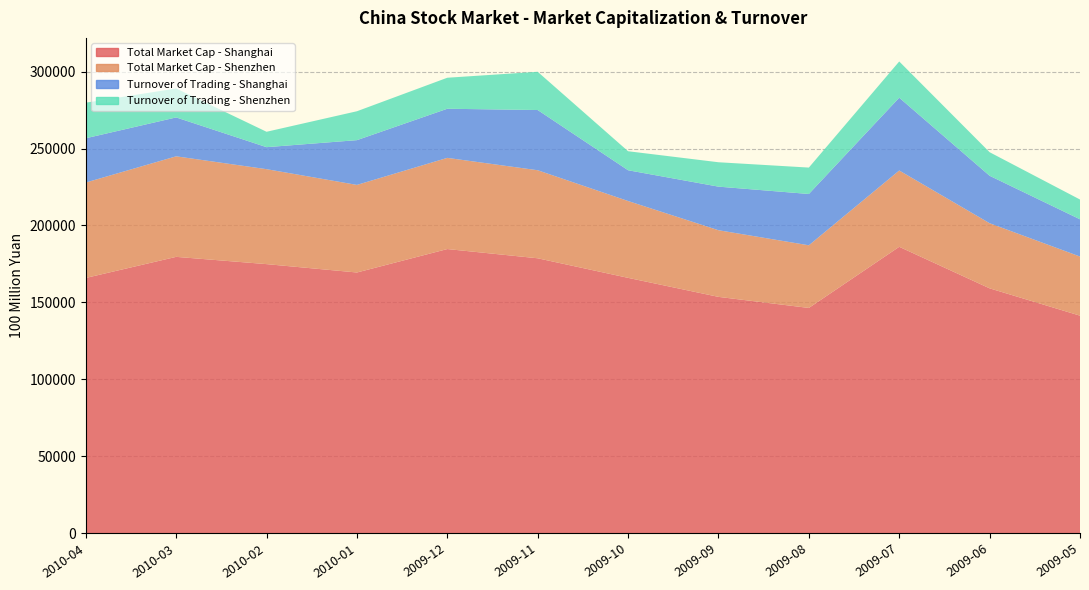

Reading left to right, extract all data points from this chart.

Total Market Cap - Shanghai: 165861.0	179578.6	174852.6	169410.8	184655.2	178652.4	165927.4	153562.1	146363.2	186119.3	159107.7	141337.4
Total Market Cap - Shenzhen: 62044.5	65374.0	61744.4	56950.8	59283.9	57250.6	49964.6	43339.6	40732.2	49615.6	42340.4	38449.3
Turnover of Trading - Shanghai: 28788.1	25294.3	14307.4	29105.3	31950.0	39150.9	20003.6	28334.7	33367.1	47334.8	30859.3	24211.0
Turnover of Trading - Shenzhen: 23141.3	18820.6	10011.3	18796.0	20165.1	24860.4	12368.6	15863.5	17170.4	23561.3	15319.5	12864.8